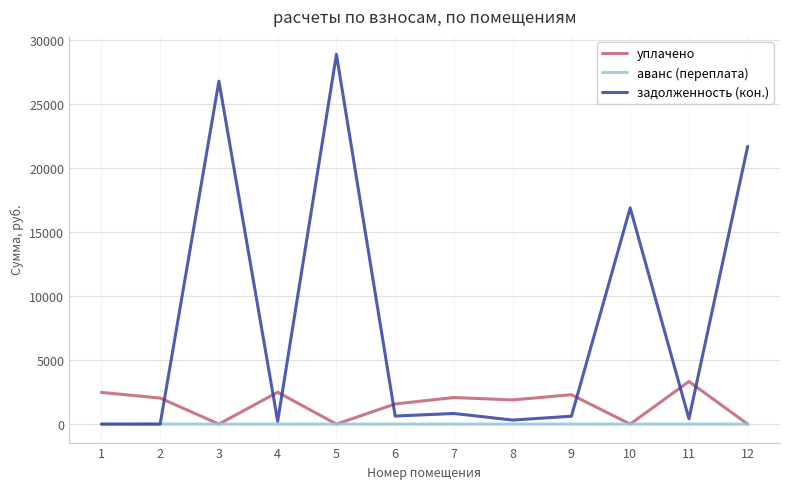

What is the difference between the maximum and minimum values in the задолженность (кон.) series?

28870.3